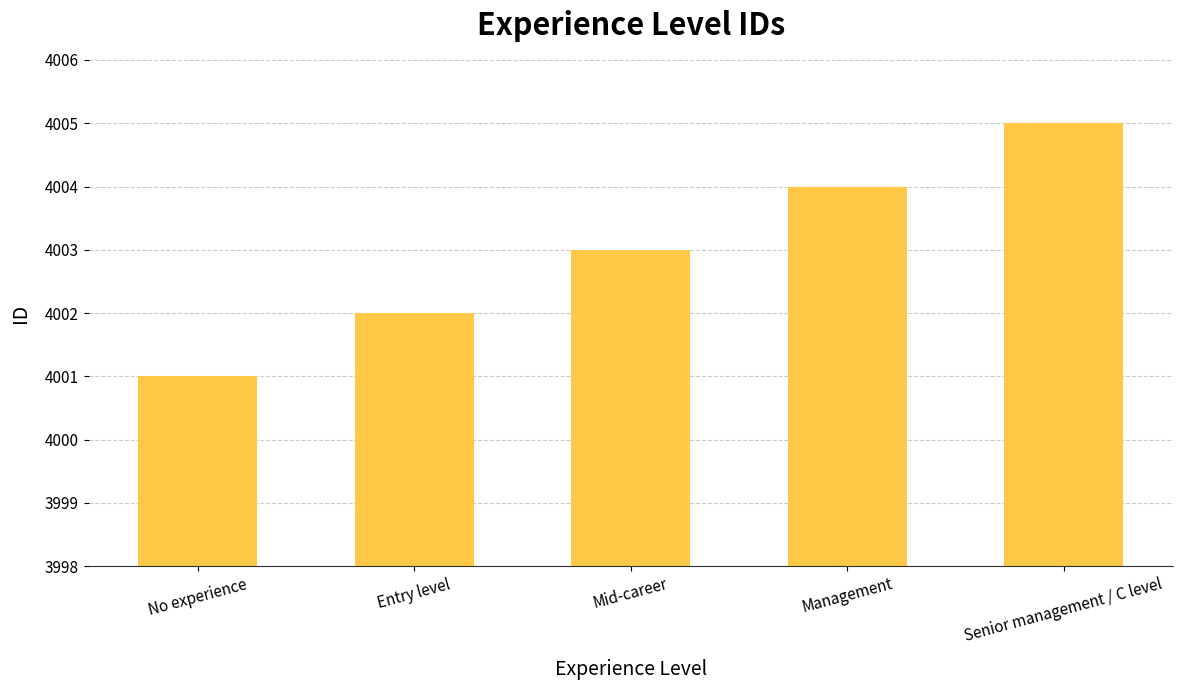

How many data points does each series have?

5